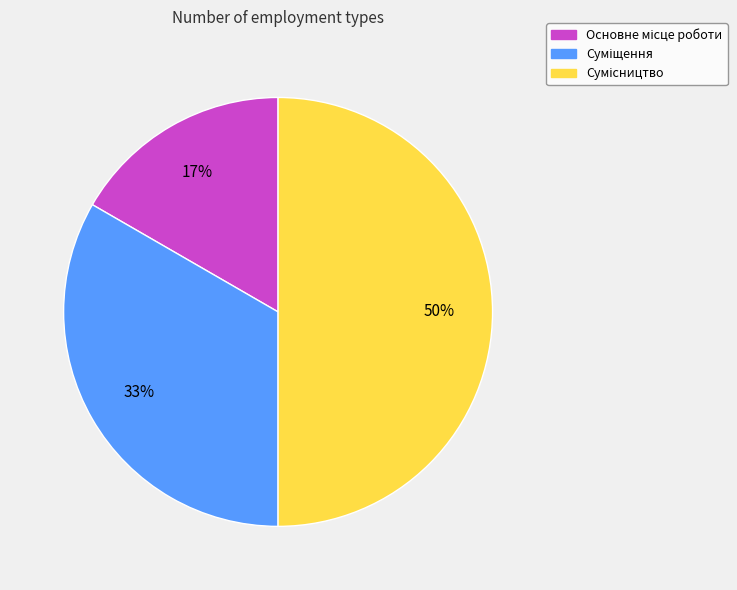

To the nearest percent, what is the difference between the largest and smallest slice percentages?

33%